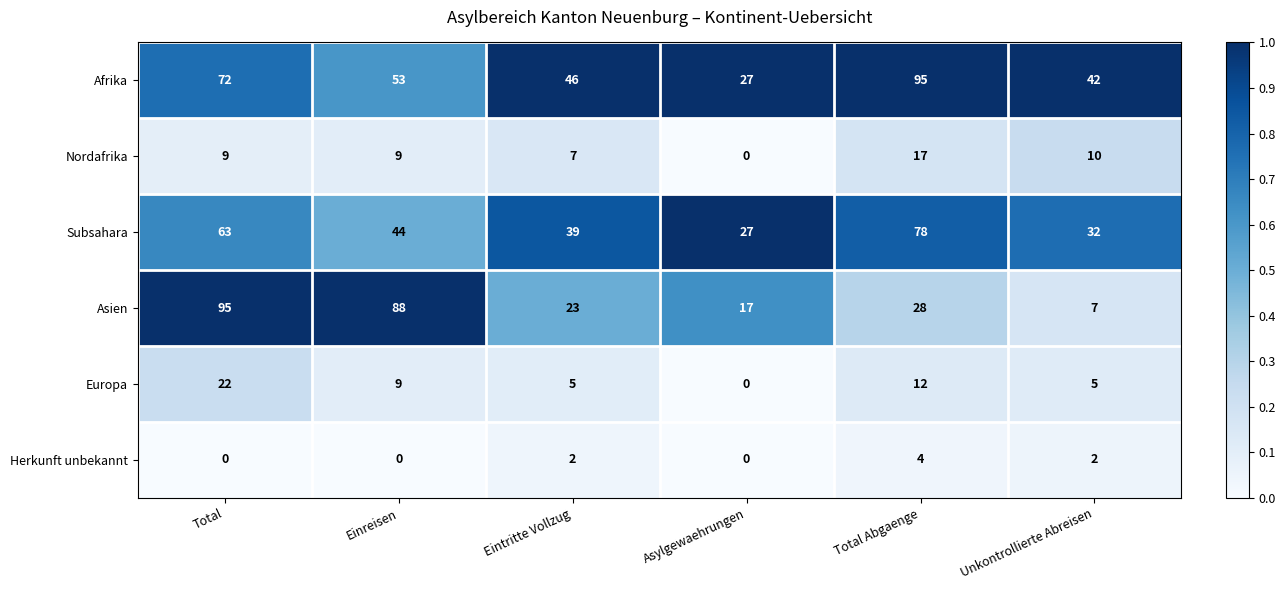

Is the value of Afrika at Einreisen greater than the value of Asien at Asylgewaehrungen?

Yes